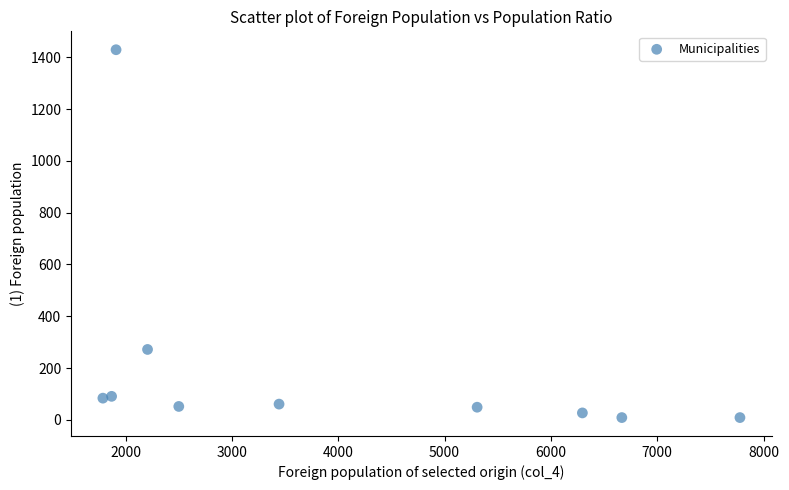

What is the range of Y values (max minus min)?

1420